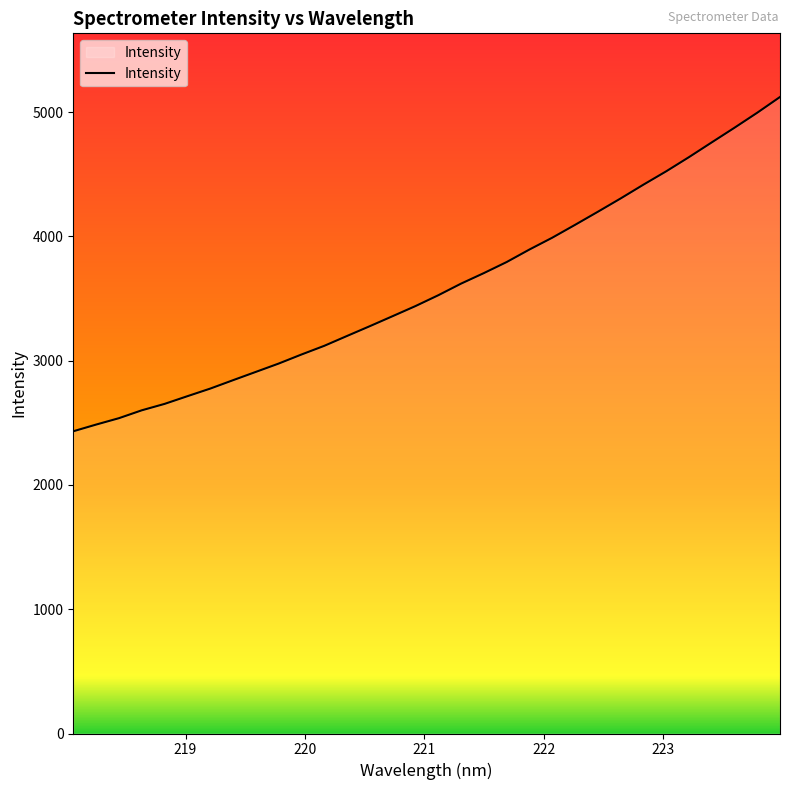

What is the maximum value shown in the chart?

5122.4